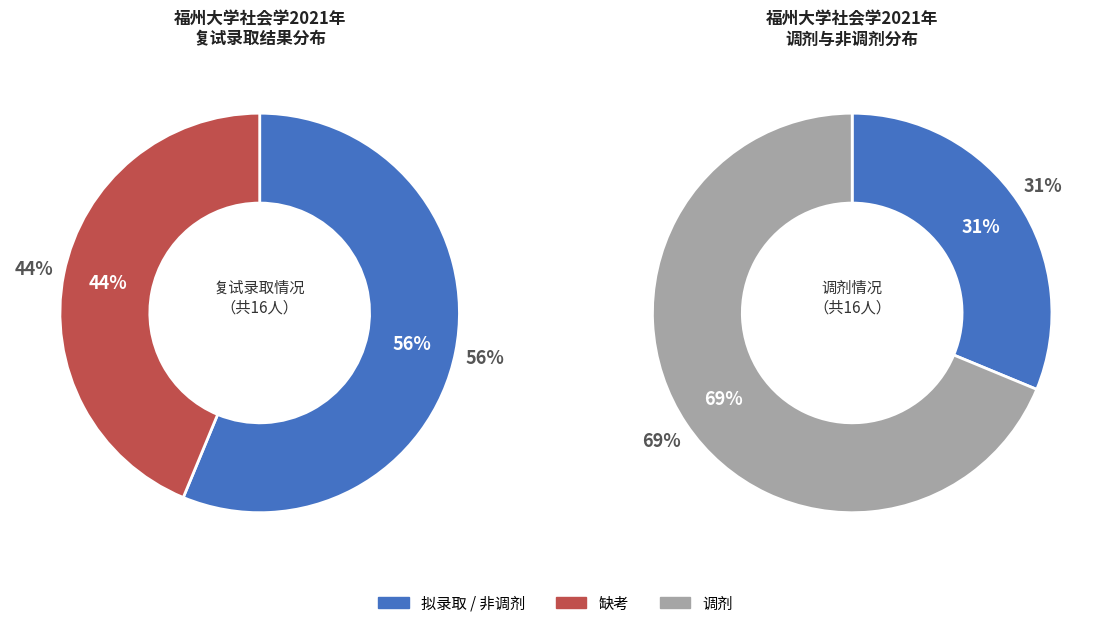

Approximately how many times larger is the value at 缺考 compared to 拟录取?

0.8